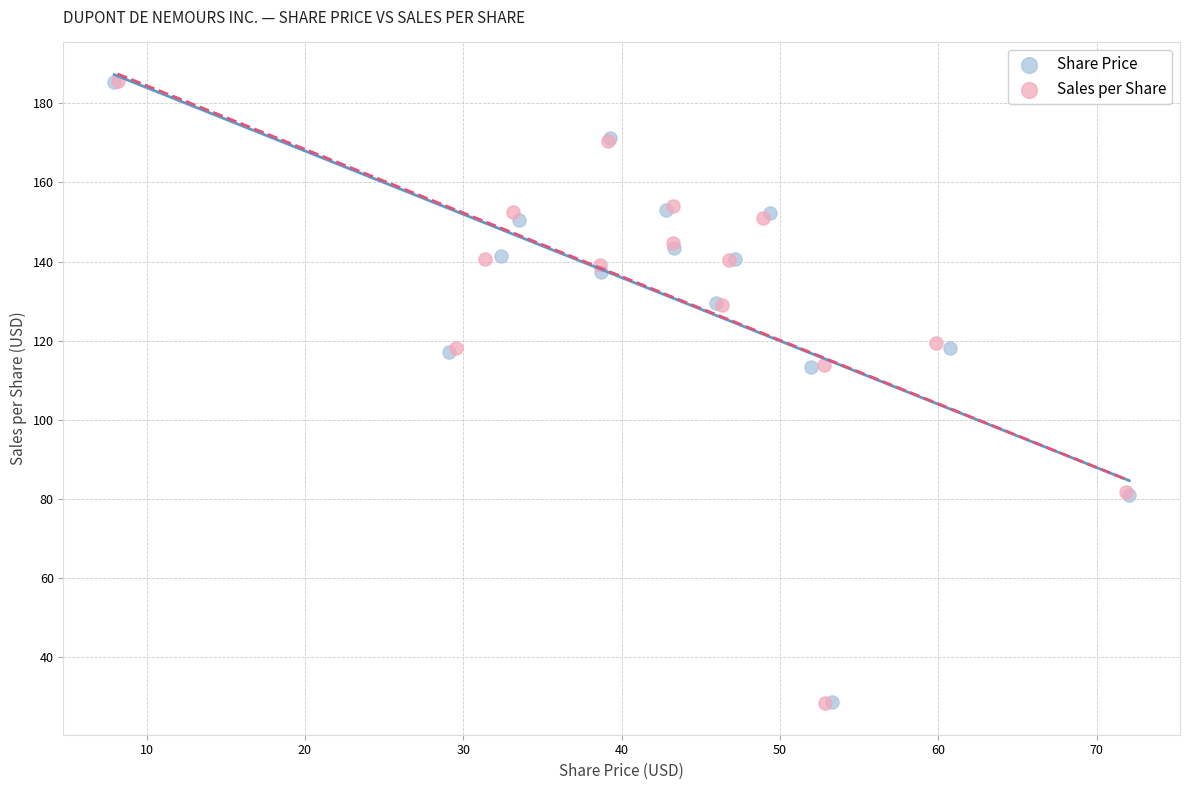

What are all the series names shown in the legend?

Share Price, Sales per Share